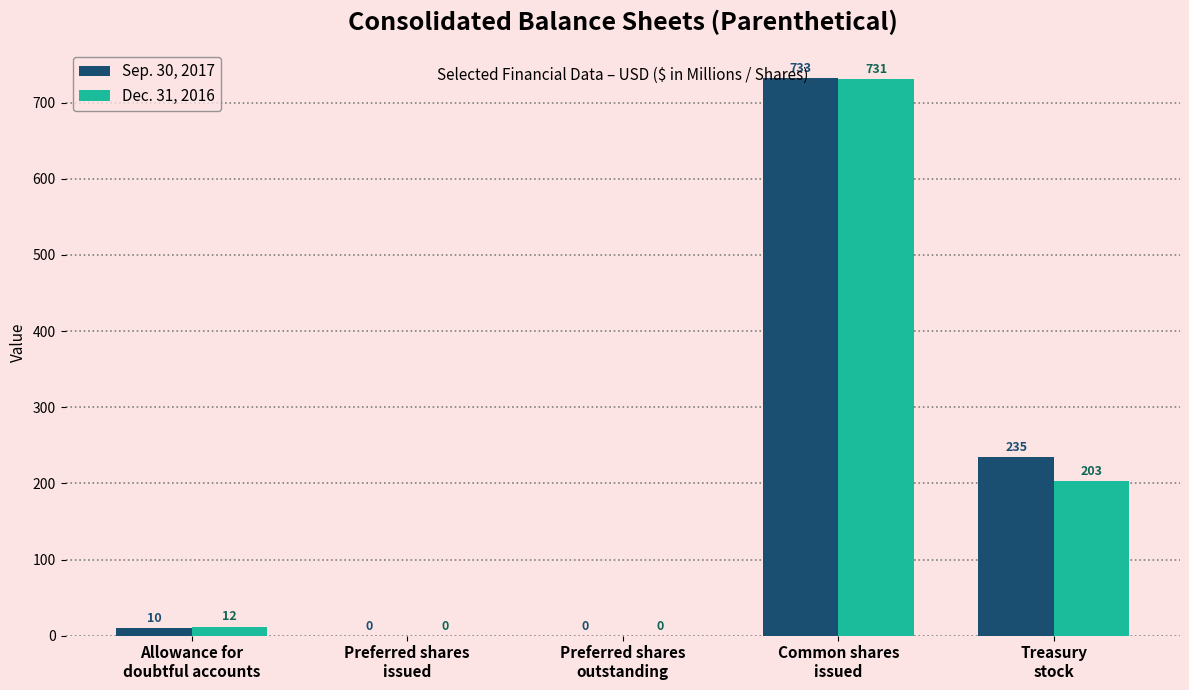

The Sep. 30, 2017 series shows 235 at Treasury
stock. True or false?

True